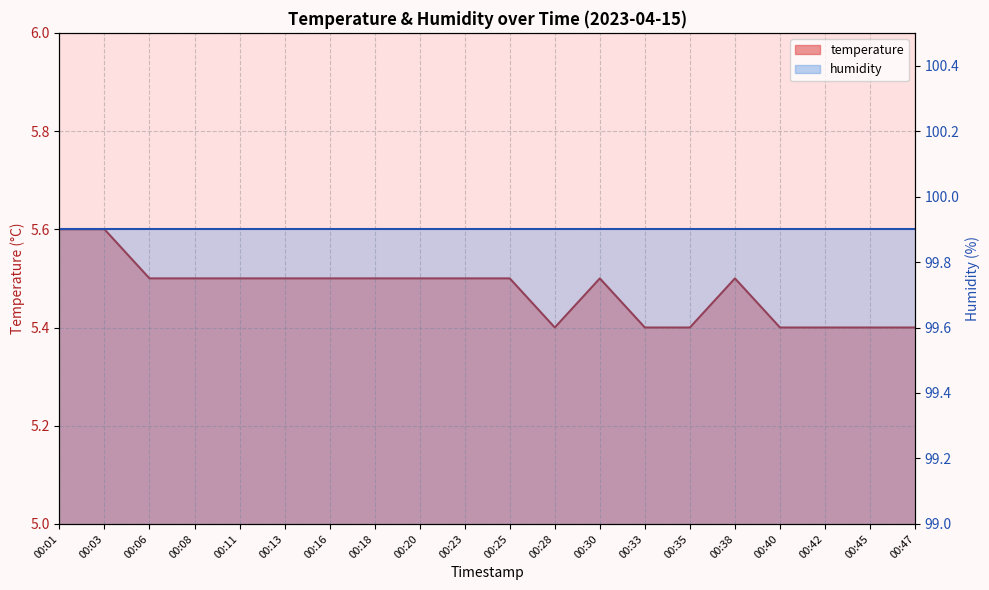

What is the sum of all values?

109.5